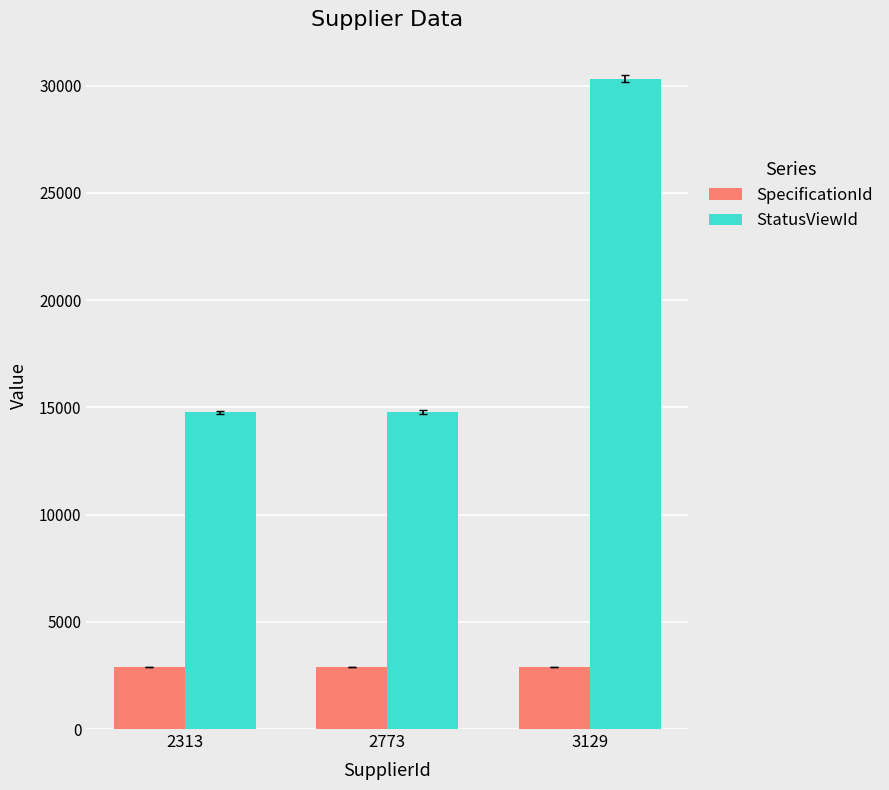

Rank the series by their maximum value, from lowest to highest.

SpecificationId, StatusViewId